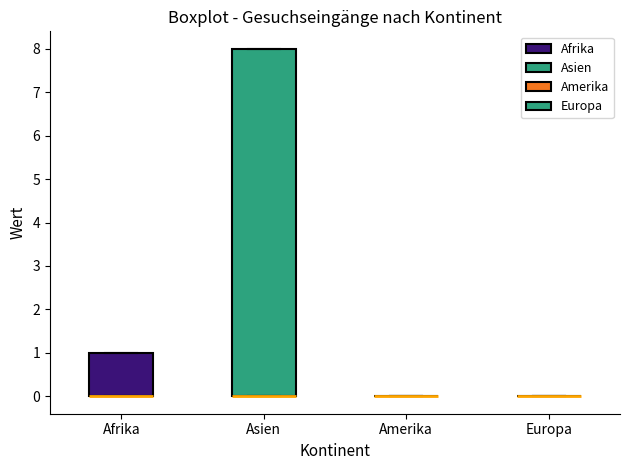

Reading left to right, read every box against the y-axis: the position of its median line, the range the box covers, and the ends of its whiskers. The values are not printed on the chart, so give them approximately, as read against the axis.

Afrika: median 0 (drawn on the box's lower edge), box 0 to 1, whiskers 0 to 1
Asien: median 0 (drawn on the box's lower edge), box 0 to 8, whiskers 0 to 8
Amerika: box collapsed to a line at 0, whiskers 0 to 0
Europa: box collapsed to a line at 0, whiskers 0 to 0